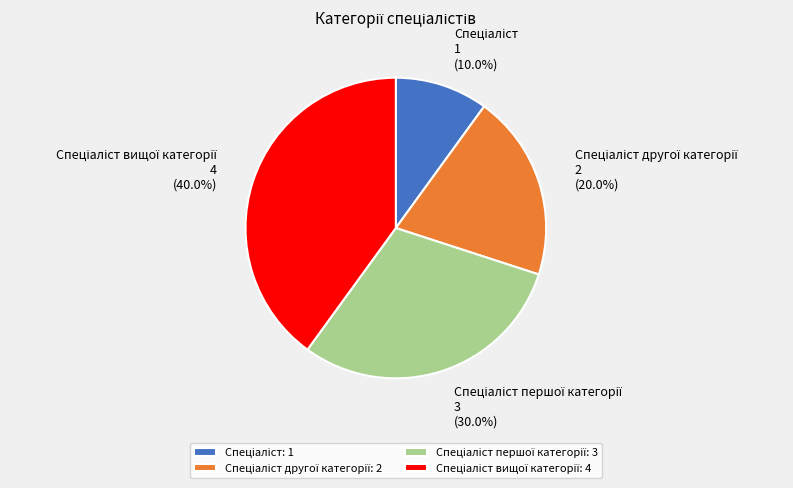

Is there a majority slice in this chart?

No